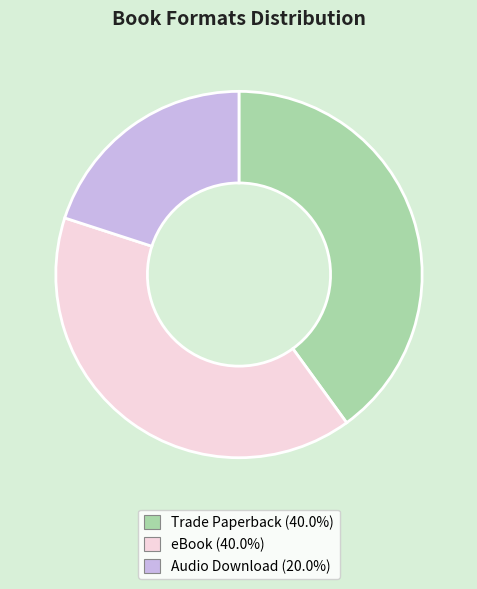

How many segments does this pie chart have?

3